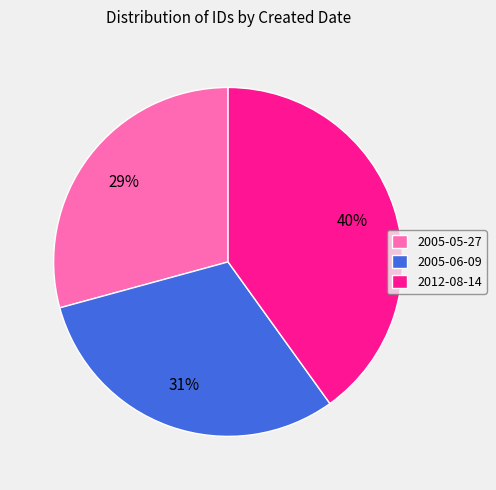

To the nearest percent, what portion does 2005-06-09 represent?

31%